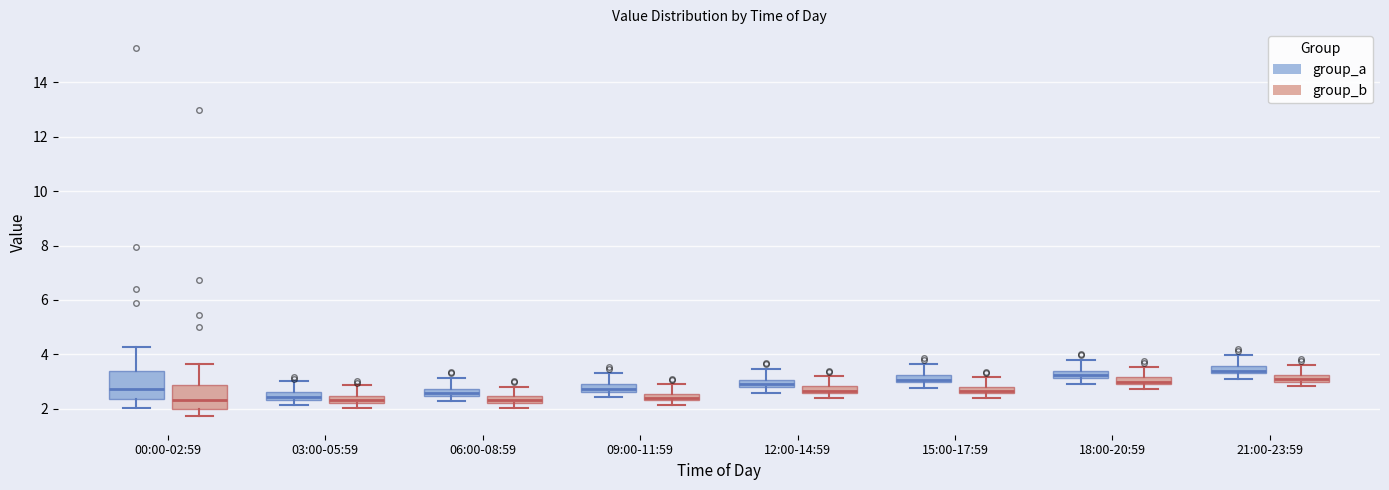

Where is the lower edge of the box for 00:00-02:59 (group_a) on the y-axis? The values are not printed on the chart, so give them approximately, as read against the axis.

2.4